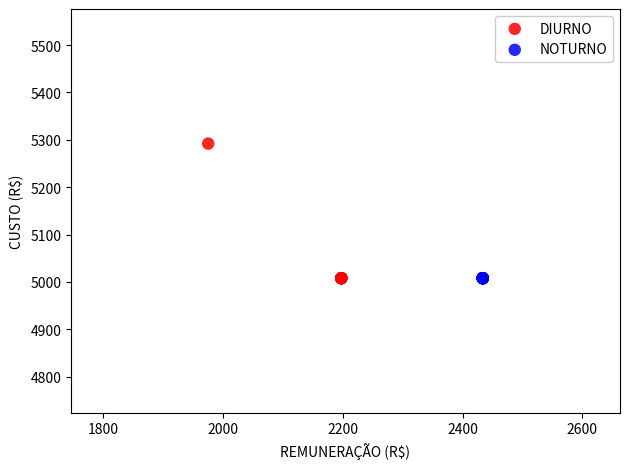

Which series contains the highest Y value?

DIURNO